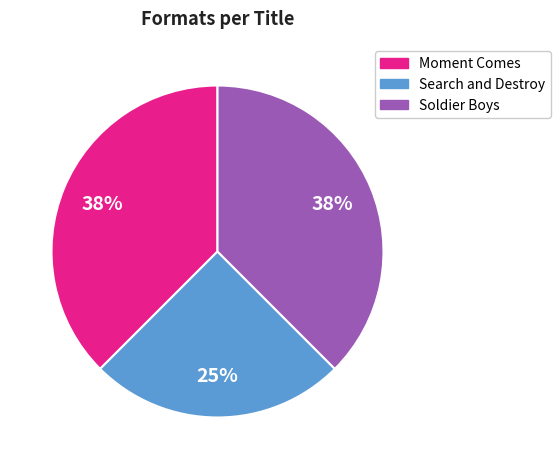

True or false: Moment Comes accounts for 27% of the total.

False